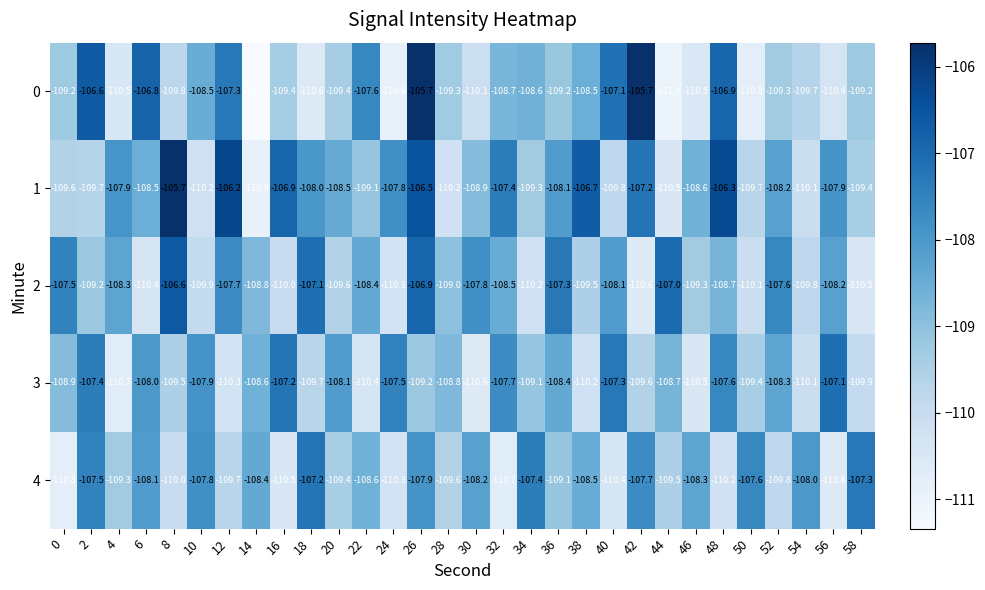

The value of 1 at 46 is -47.1. True or false?

False